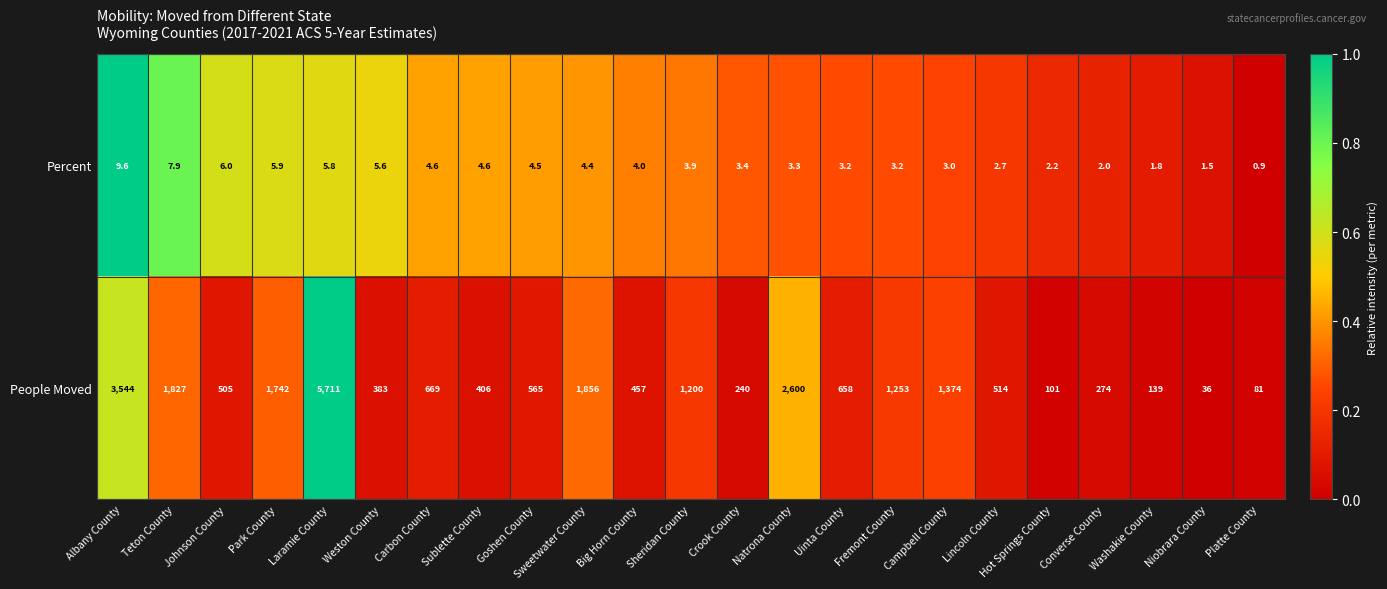

At which category is the sum across all series the highest?

Laramie County